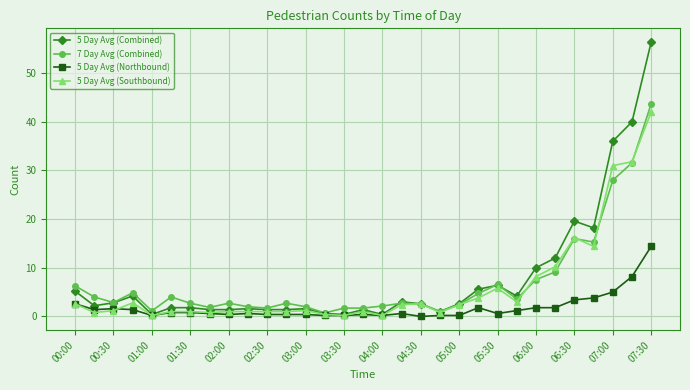

What is the value of the 5 Day Avg (Southbound) point at the 24th from the left?

3.0